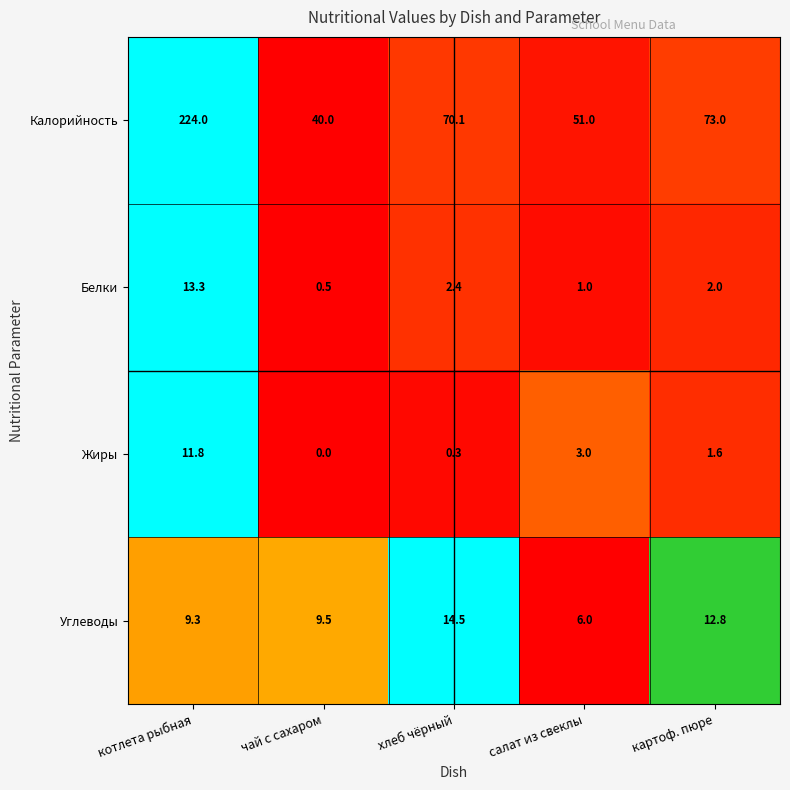

At which category does the chart reach its minimum across all series?

чай с сахаром